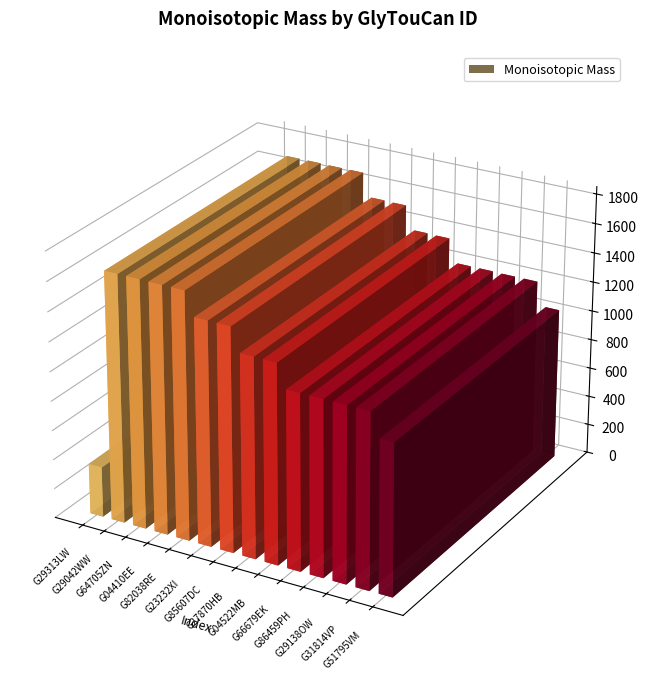

What position from the right is G82038RE?

10